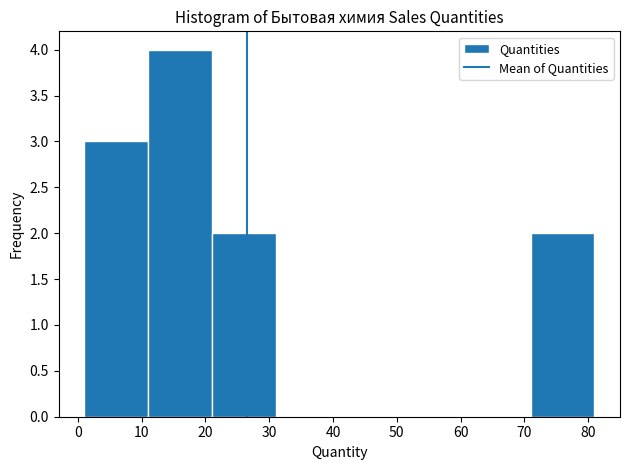

Reading left to right, list every bar in this chart as the range it spans on the x-axis followed by its height. The values are not printed on the chart, so give them approximately, as read against the axis.

1 to 11: 3
11 to 21: 4
21 to 31: 2
31 to 41: 0
41 to 51: 0
51 to 61: 0
61 to 71: 0
71 to 81: 2